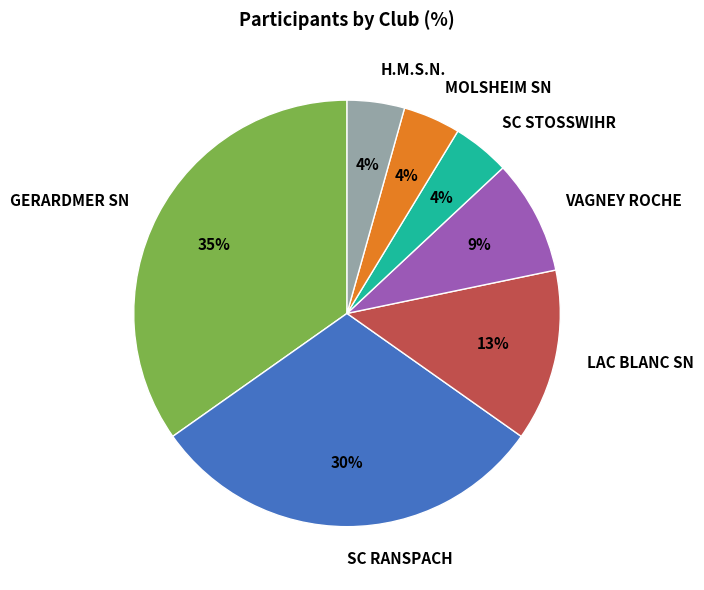

To the nearest percent, what is the average slice percentage?

14%